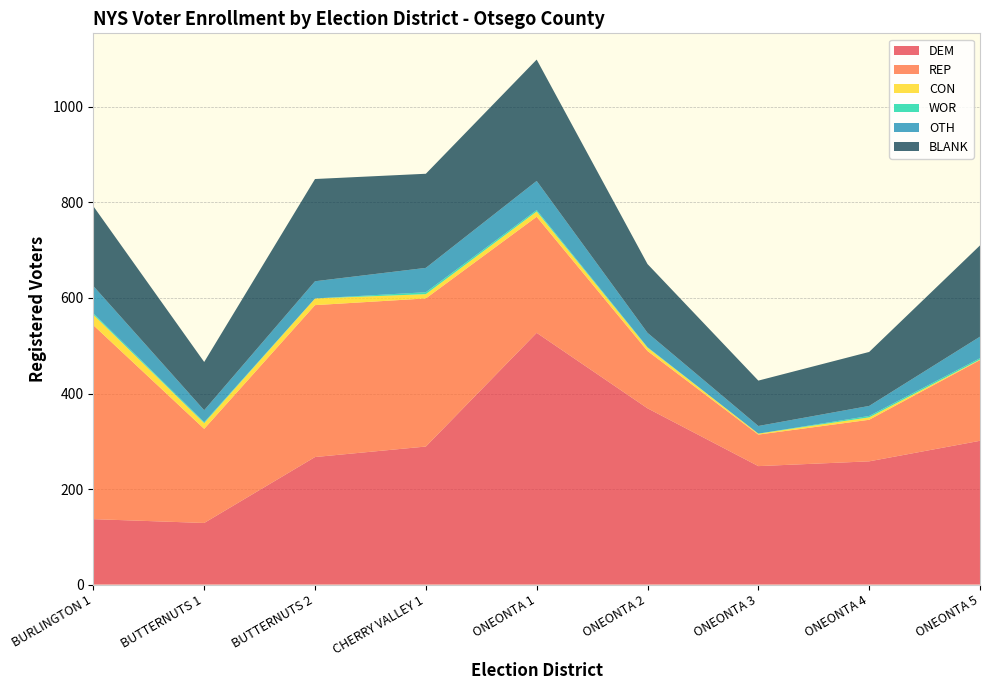

Reading left to right, transcribe all the data shown in this chart.

DEM: 137	129	267	289	527	369	248	258	301
REP: 406	197	318	310	243	120	66	87	169
CON: 22	12	14	9	11	7	2	5	1
WOR: 3	2	0	4	3	1	0	3	3
OTH: 57	25	36	51	61	30	16	21	45
BLANK: 167	101	214	197	254	144	95	113	191